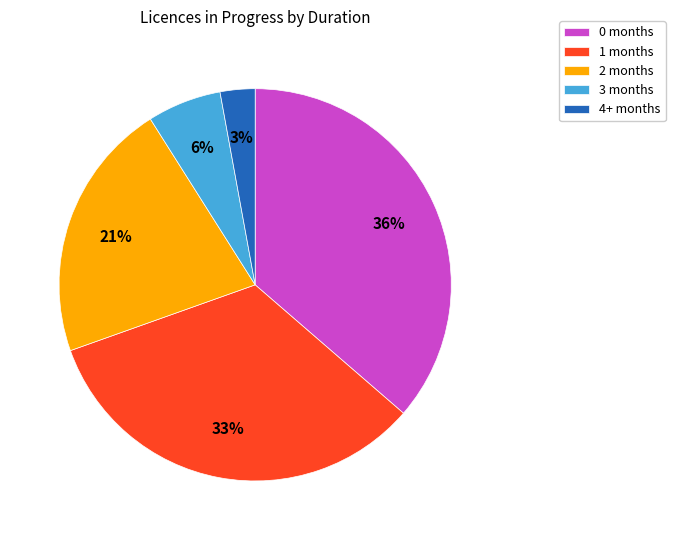

Do 1 months and 4+ months together represent more than half of the pie?

No